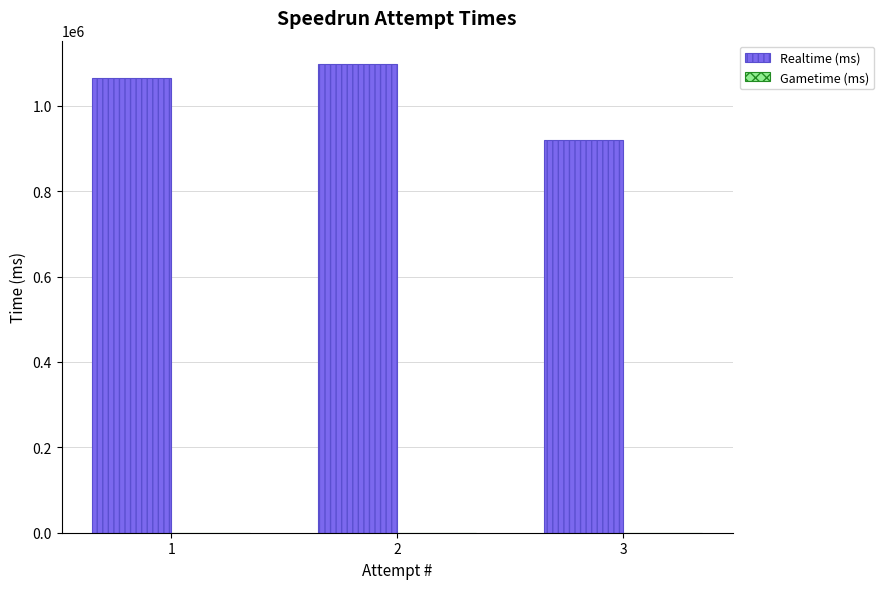

Does the chart contain any negative values?

No